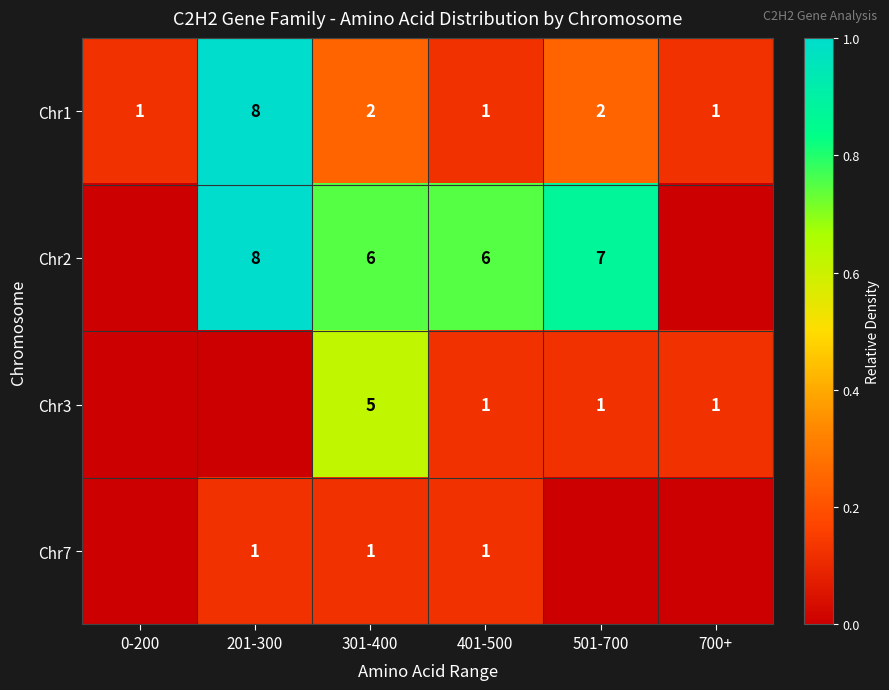

Which category has the highest value in the Chr1 series?

201-300